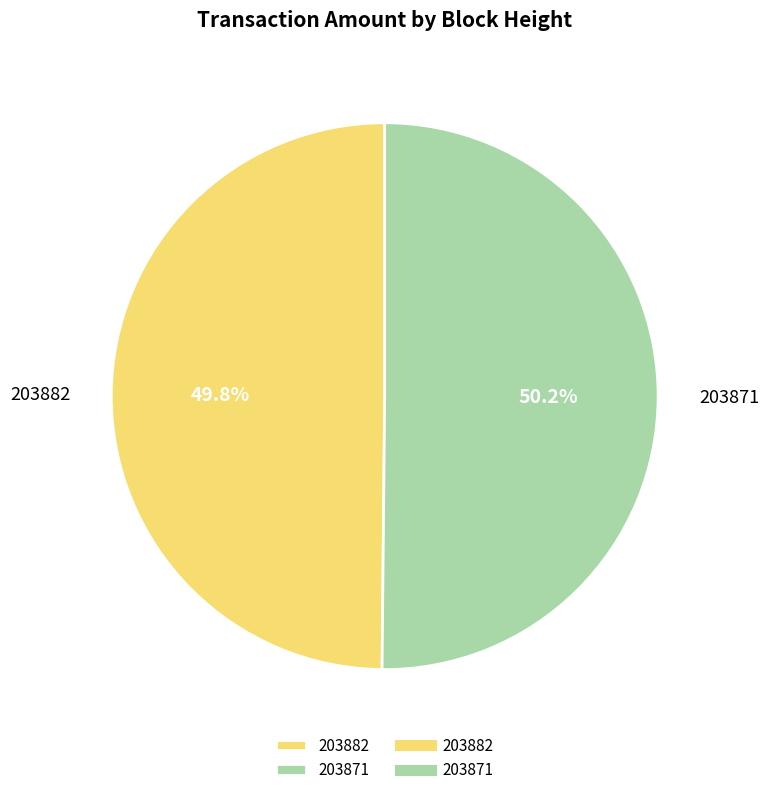

Combined, what portion of the pie is 203871 and 203882?

100.0%